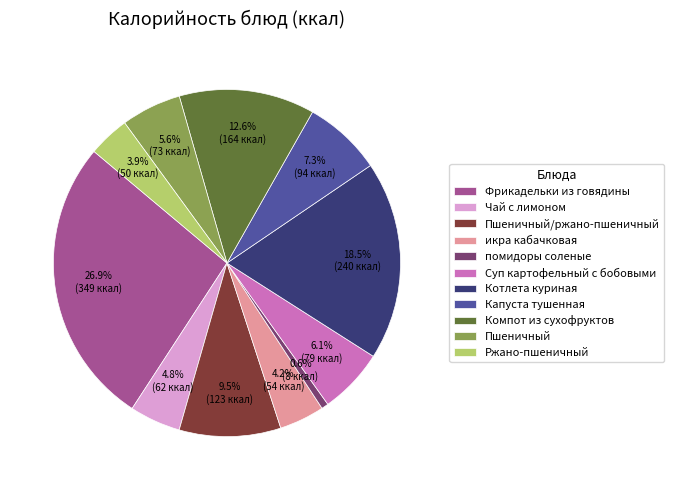

To the nearest percent, what is the difference between the largest and smallest slice percentages?

26%